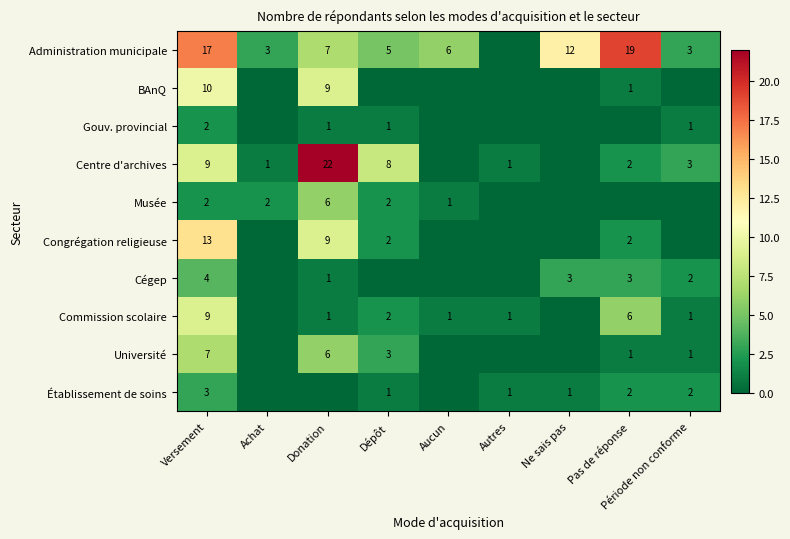

What is the greatest value displayed?

22